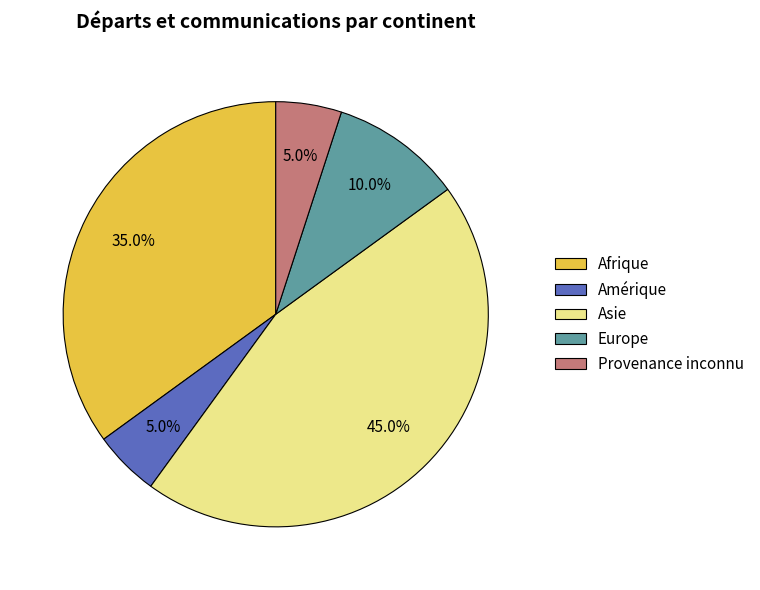

True or false: Provenance inconnu accounts for 5% of the total.

True